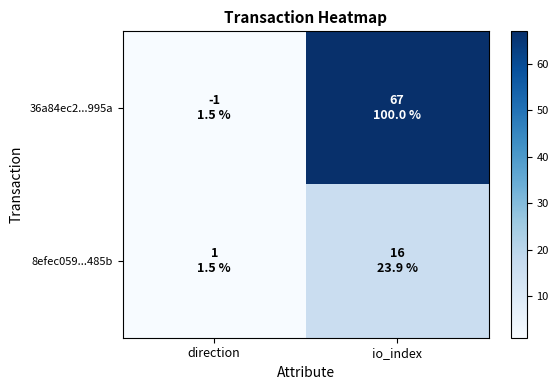

What is the minimum value shown in the chart?

1